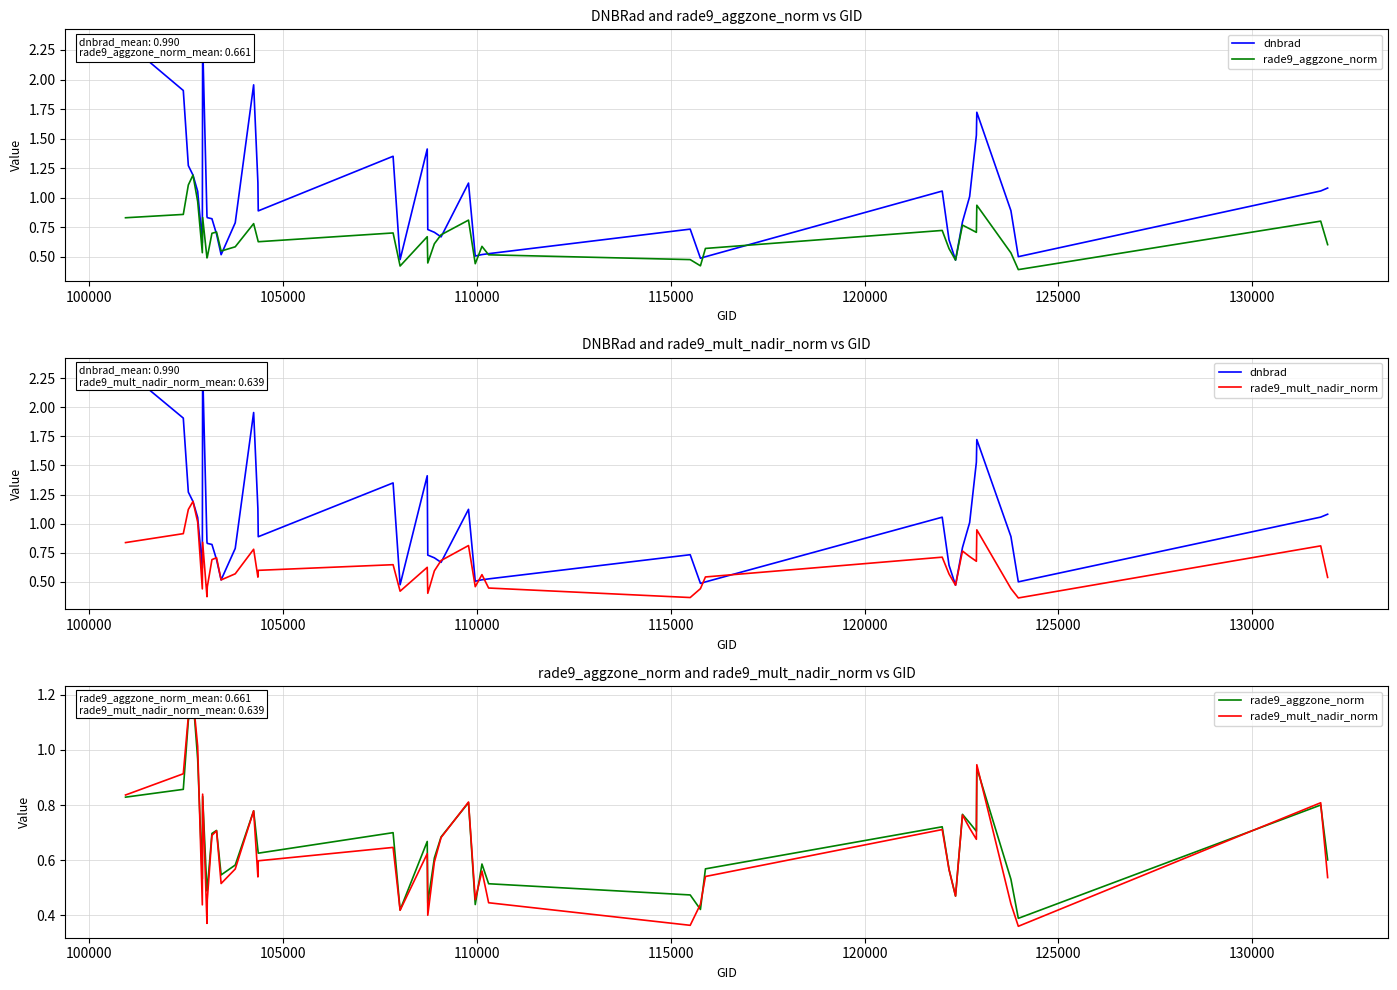

Which series has the widest spread of values?

dnbrad